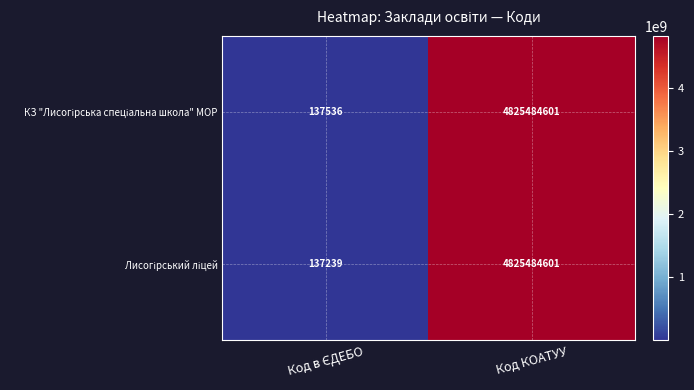

What is the greatest value displayed?

4825484601